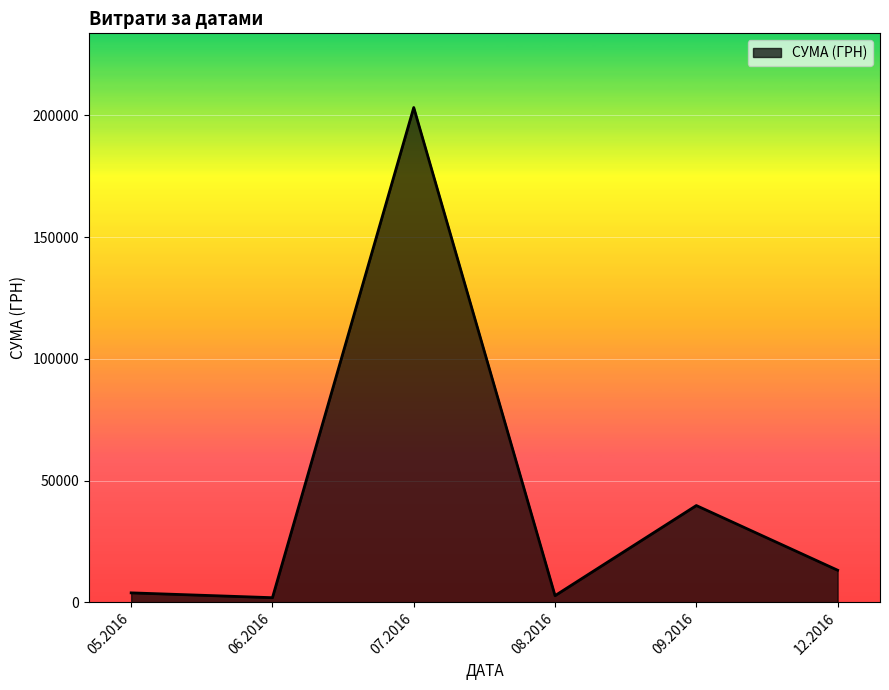

Is it true that the value at 07.2016 is 269684.7?

False